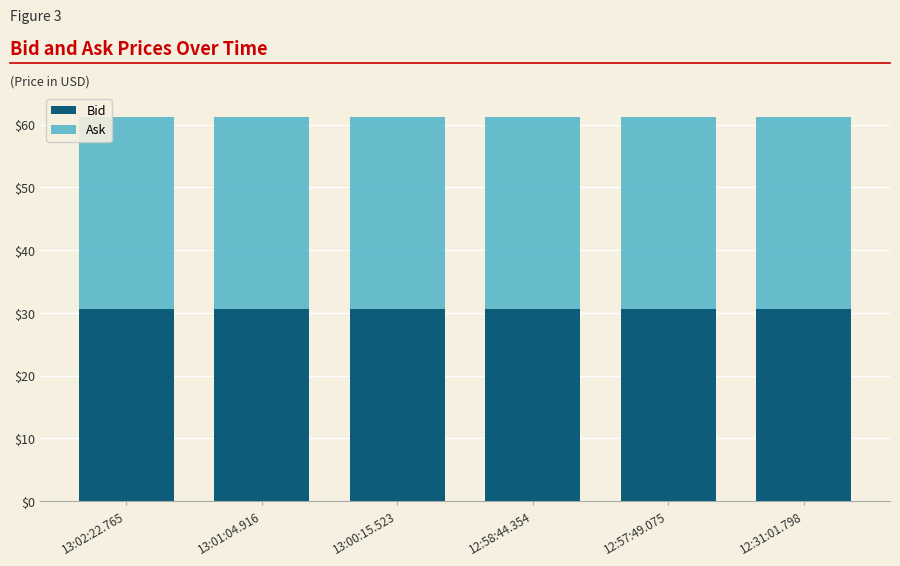

What is the sum of all Bid values?

183.6